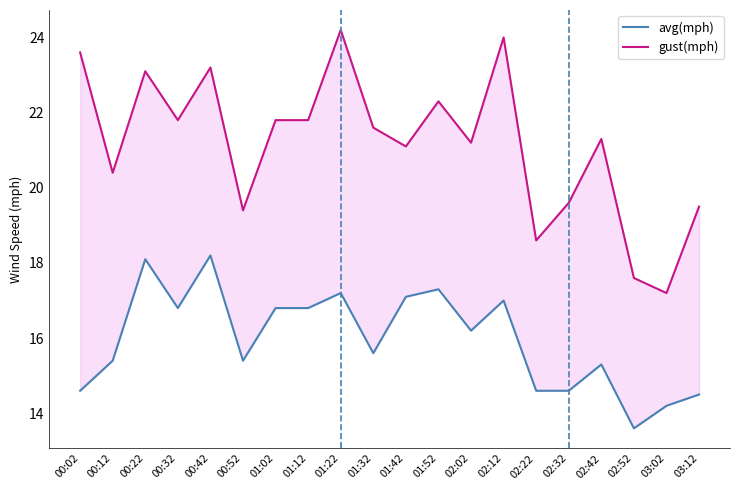

What is the difference between the gust(mph) values at 02:12 and 00:42?

0.8